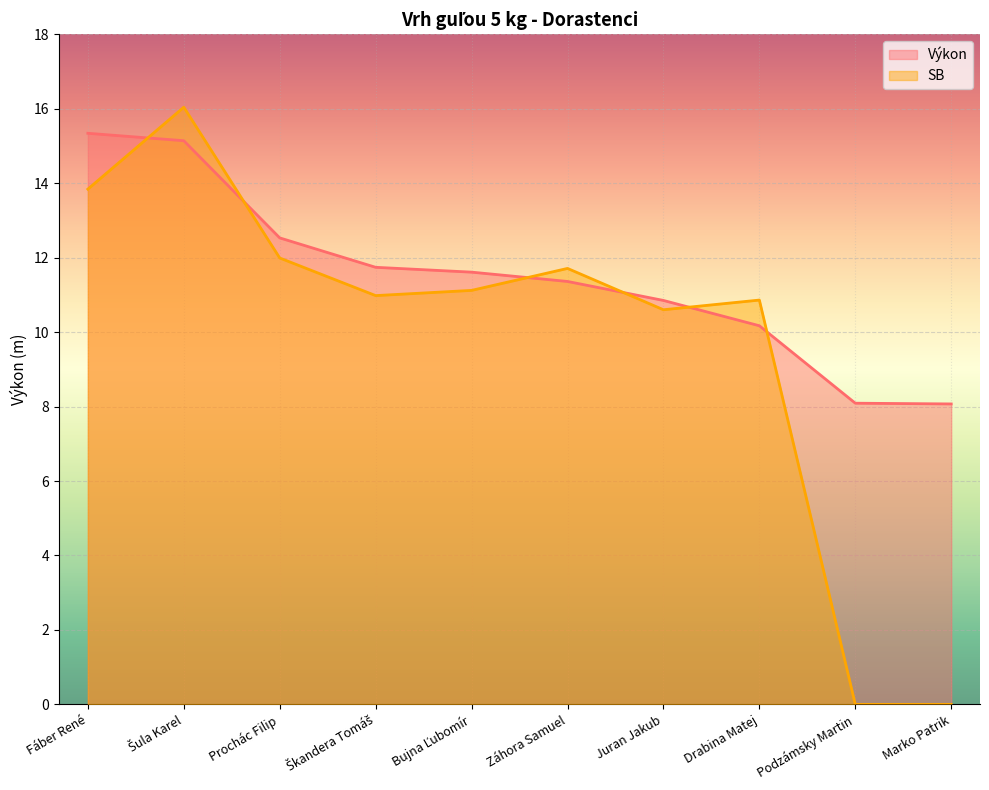

True or false: Výkon has a value of 12.5 at Prochác Filip.

True